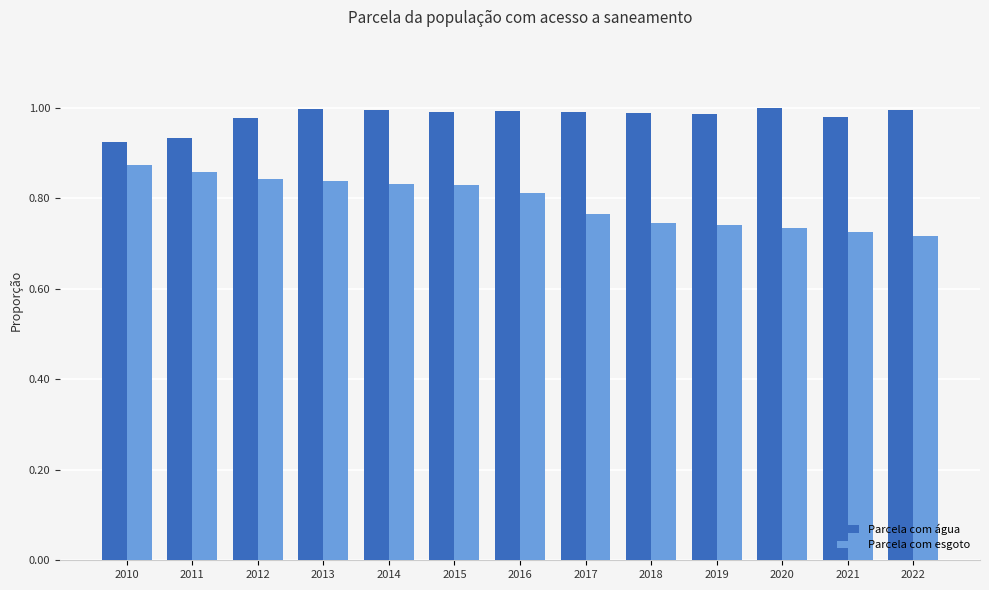

How many series are shown in this chart?

2